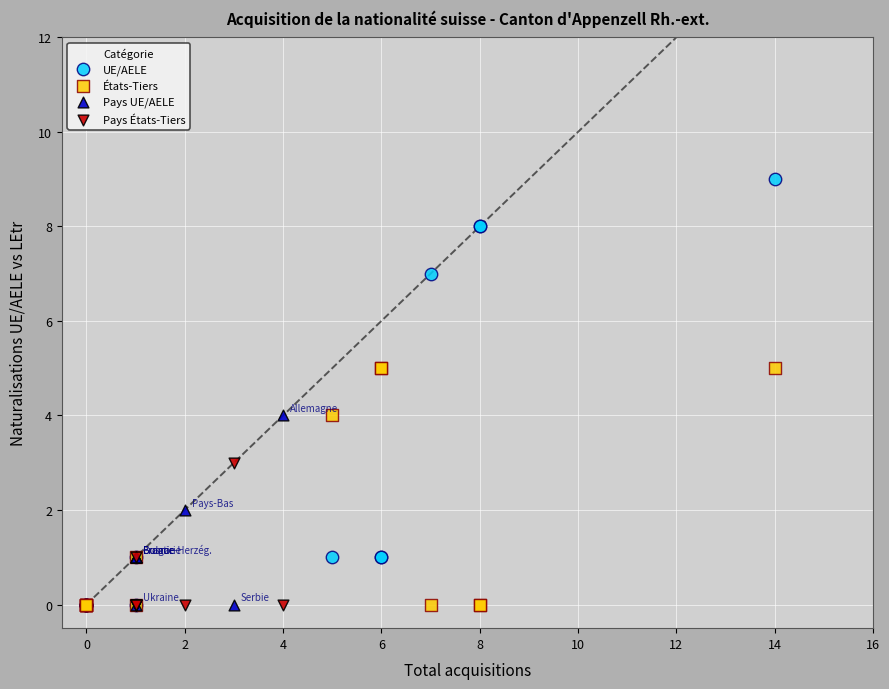

What are all the series names shown in the legend?

UE/AELE, États-Tiers, Pays UE/AELE, Pays États-Tiers